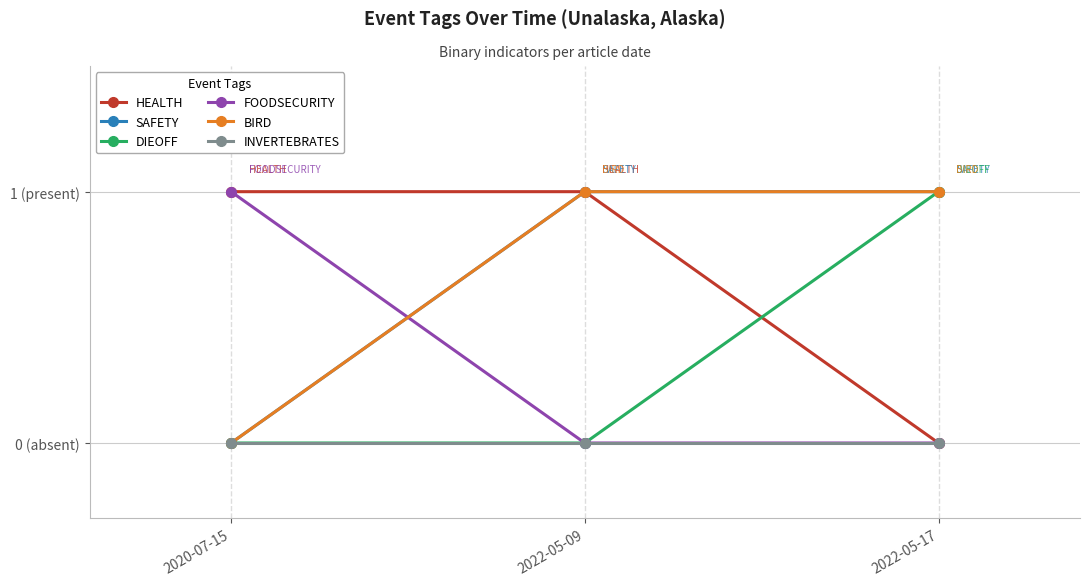

Does the chart have visible grid lines?

No